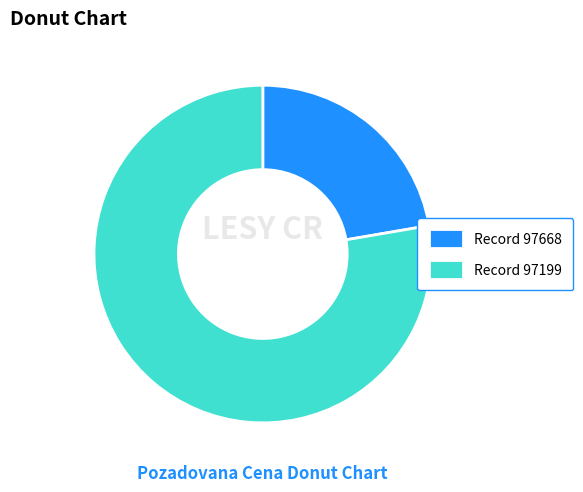

Is it true that Record 97668 is 10% of the pie?

False